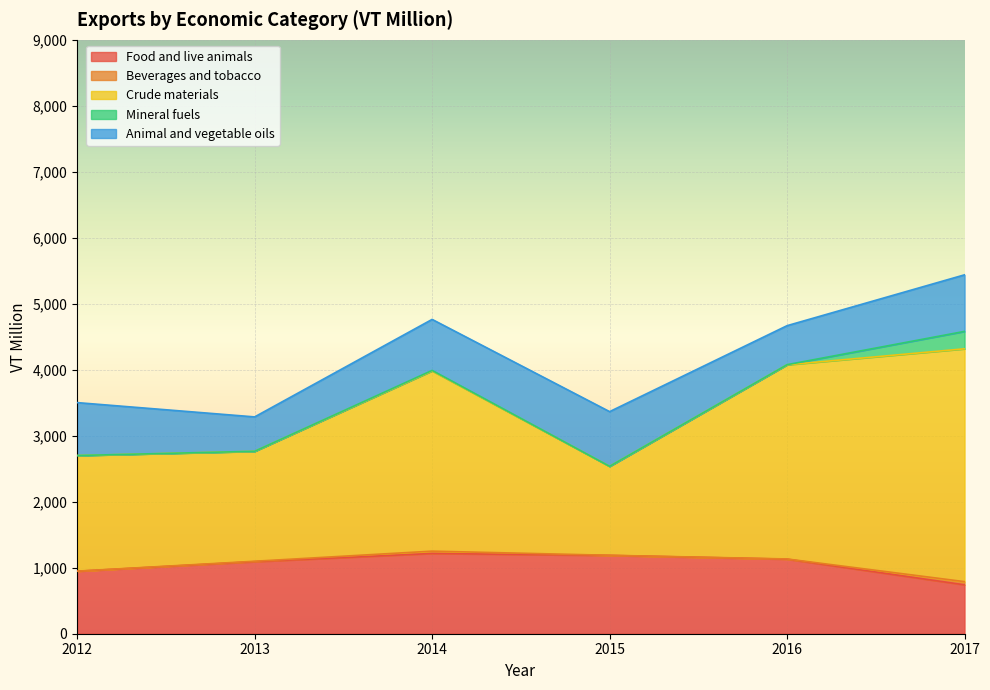

Reading left to right, list all the values displayed in this chart.

Food and live animals: 946.8	1091.7	1216.2	1186.6	1129.8	741.0
Beverages and tobacco: 1.5	6.6	35.2	2.2	2.9	48.1
Crude materials: 1751.6	1665.4	2731.2	1347.7	2942.9	3528.8
Mineral fuels: 0.5	1.1	7.6	0.4	1.6	264.0
Animal and vegetable oils: 801.9	520.9	773.3	828.9	591.2	857.1